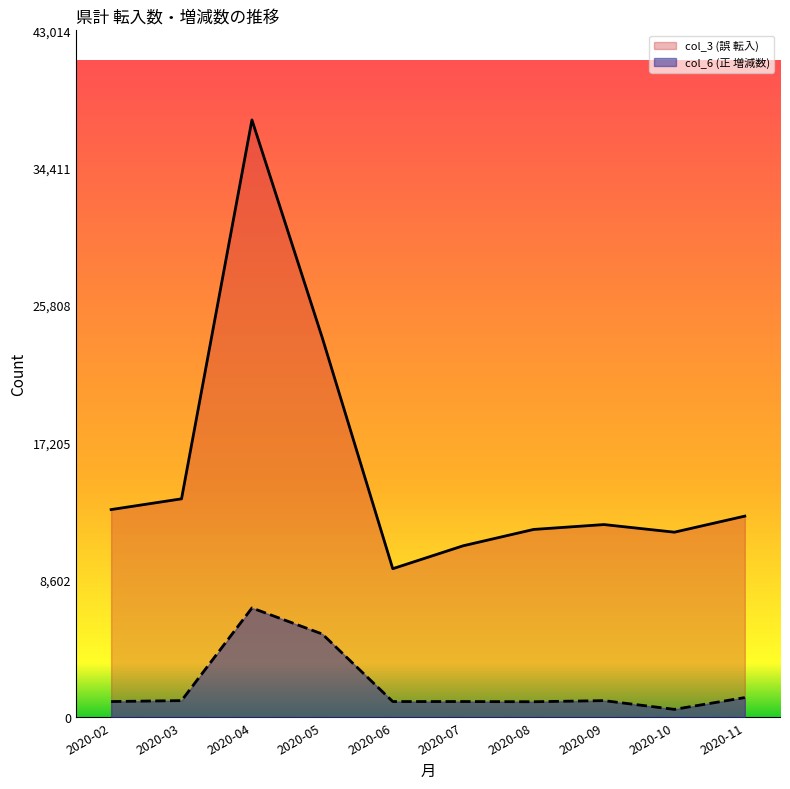

At which category does the chart reach its peak across all series?

2020-04